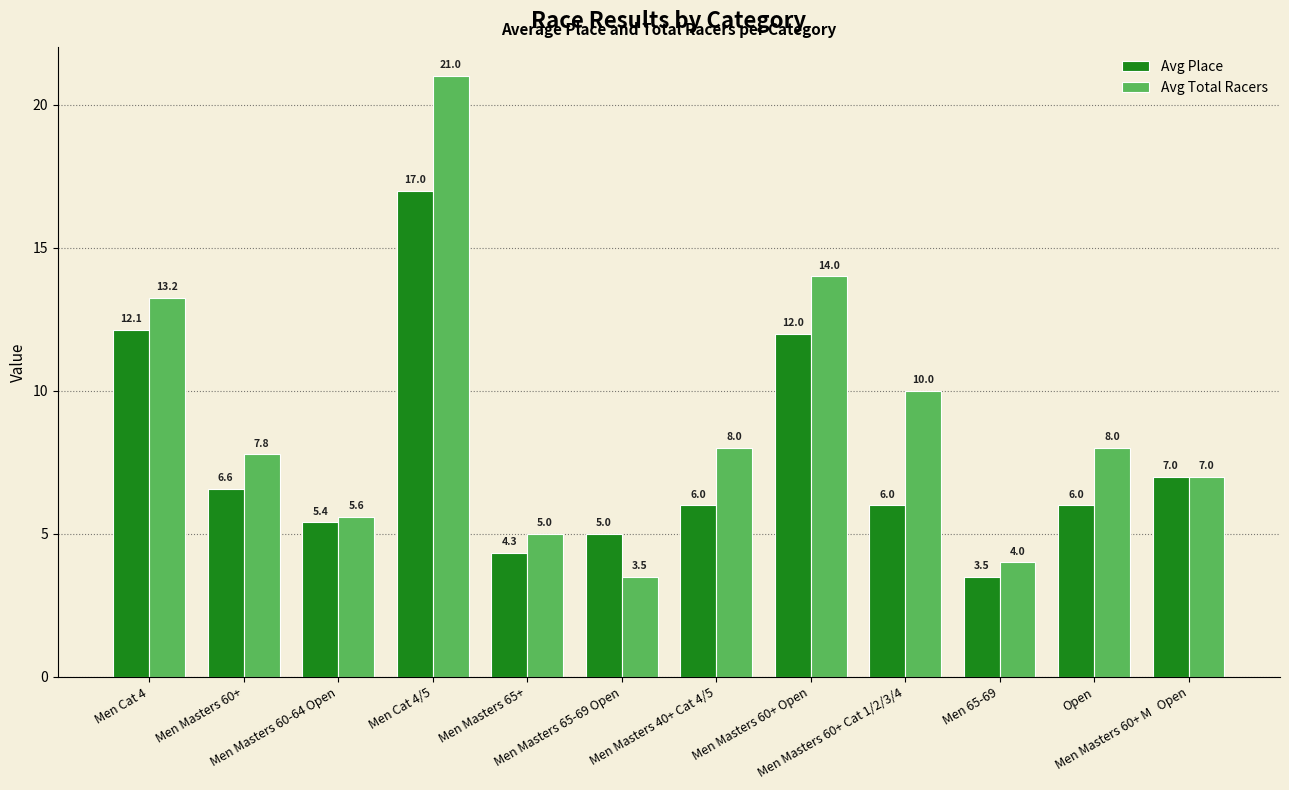

Which series has the widest spread of values?

Avg Total Racers